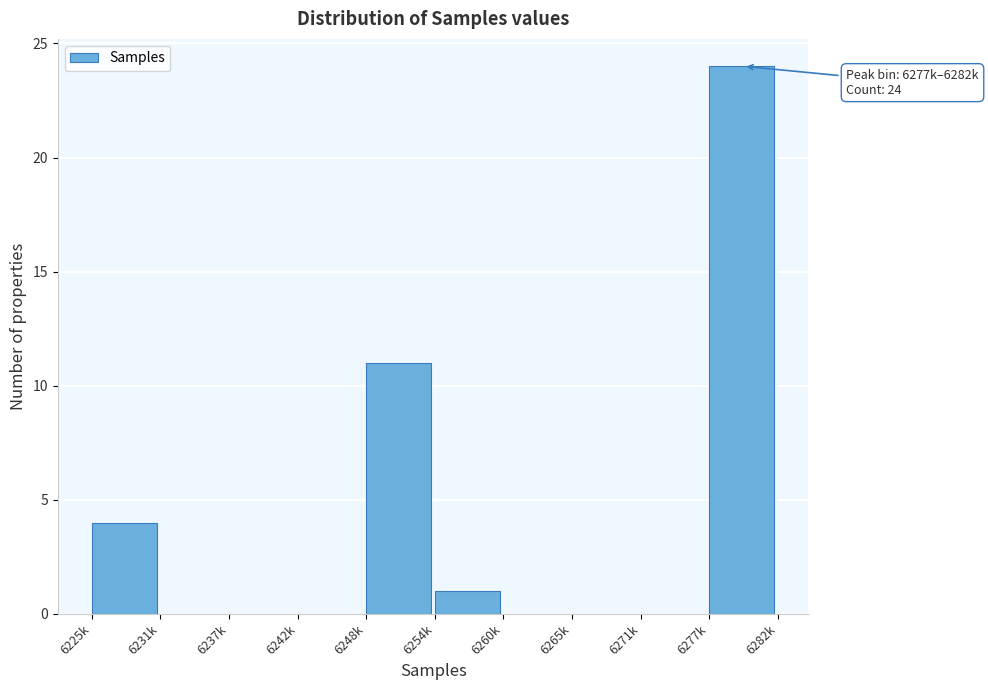

Reading right to left, what are all the values shown in this chart?

6277k=24	6271k=0	6265k=0	6260k=0	6254k=1	6248k=11	6242k=0	6237k=0	6231k=0	6225k=4